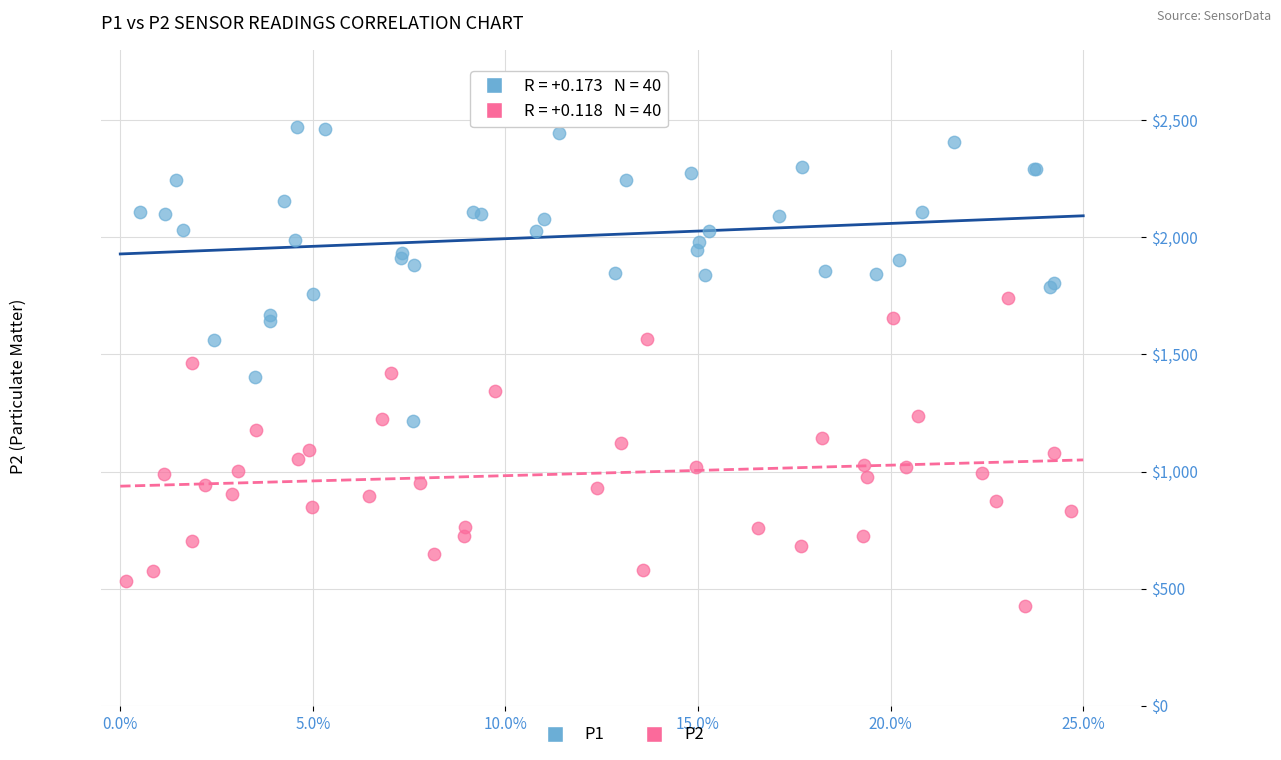

Which series contains the lowest Y value?

P2